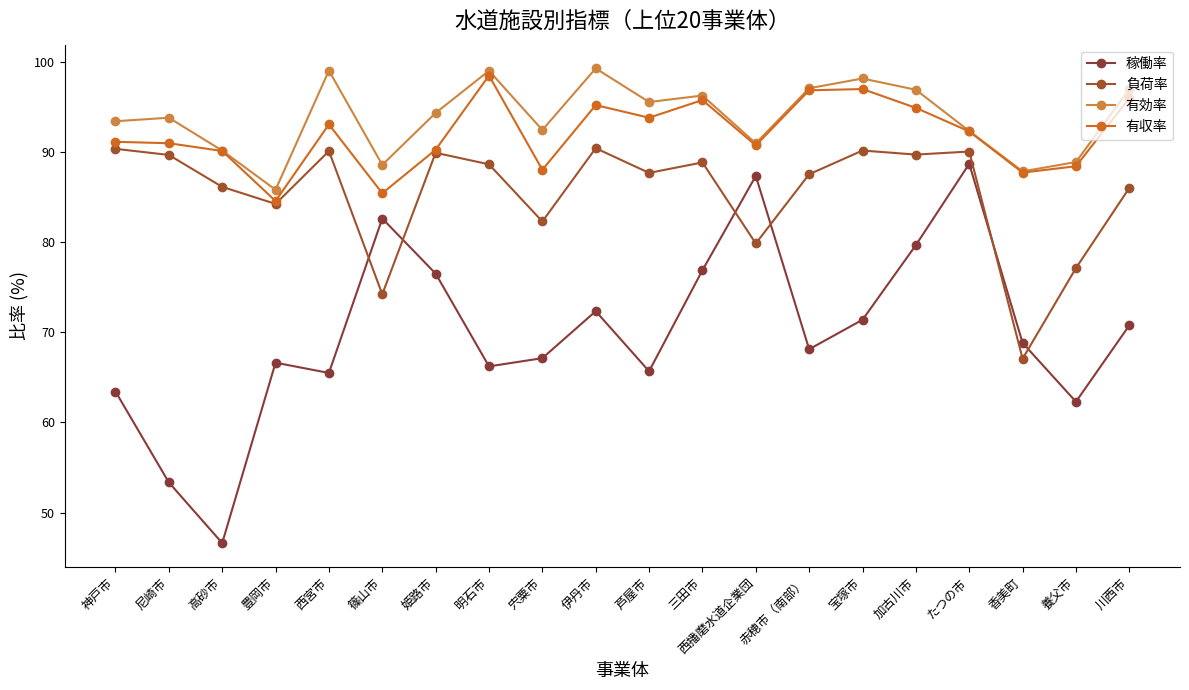

In 有効率, how many points are higher than both neighbors (excluding endpoints)?

6